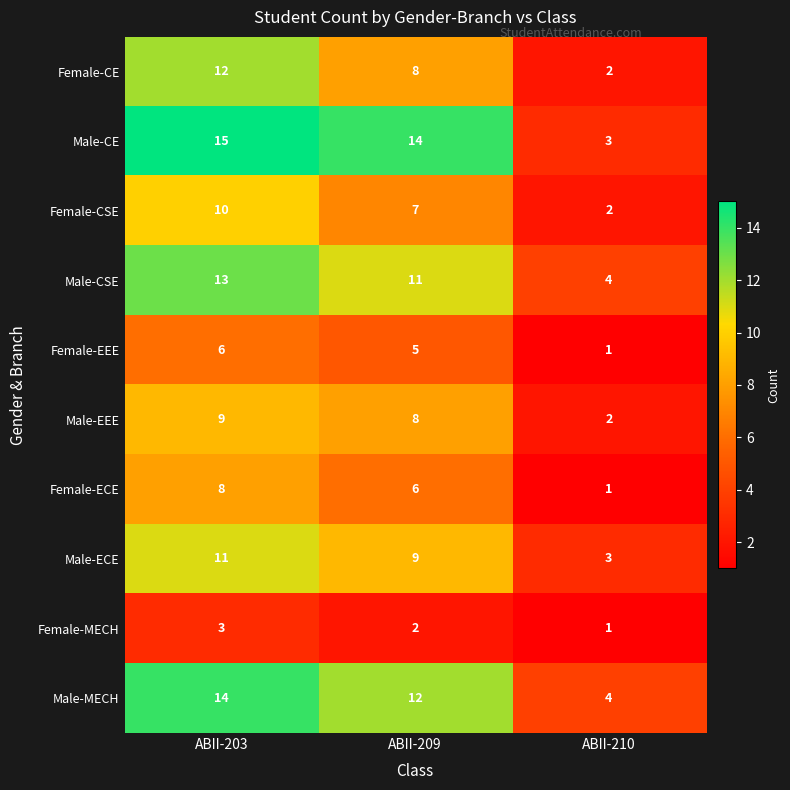

Which series changed the most between ABII-209 and ABII-210?

Male-CE